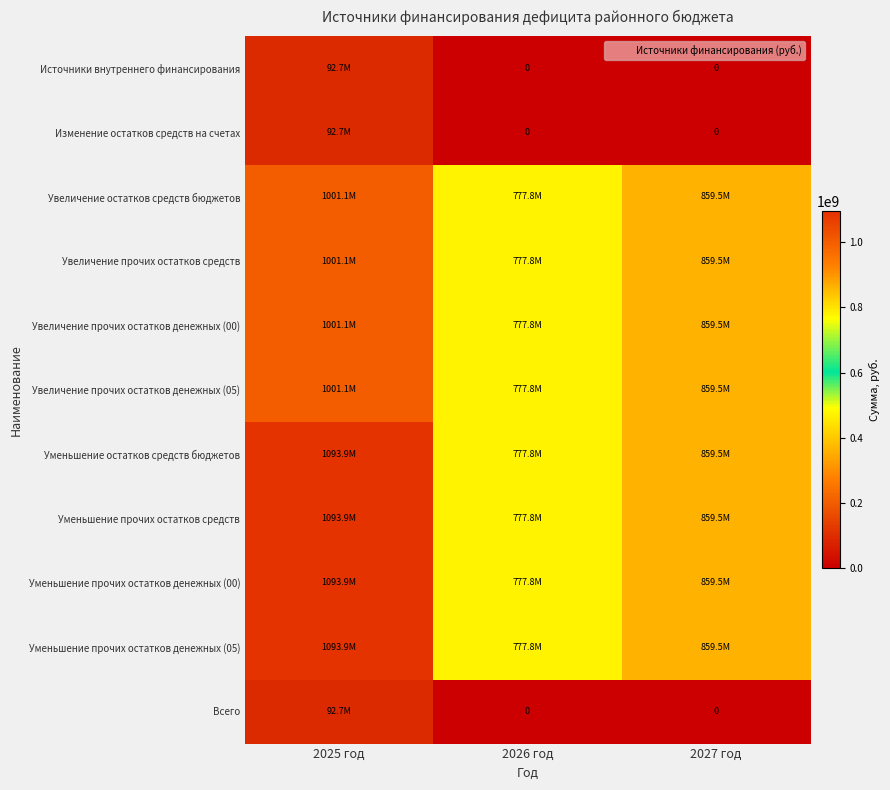

At which label is Уменьшение прочих остатков денежных (05) closest to 935843890?

2027 год